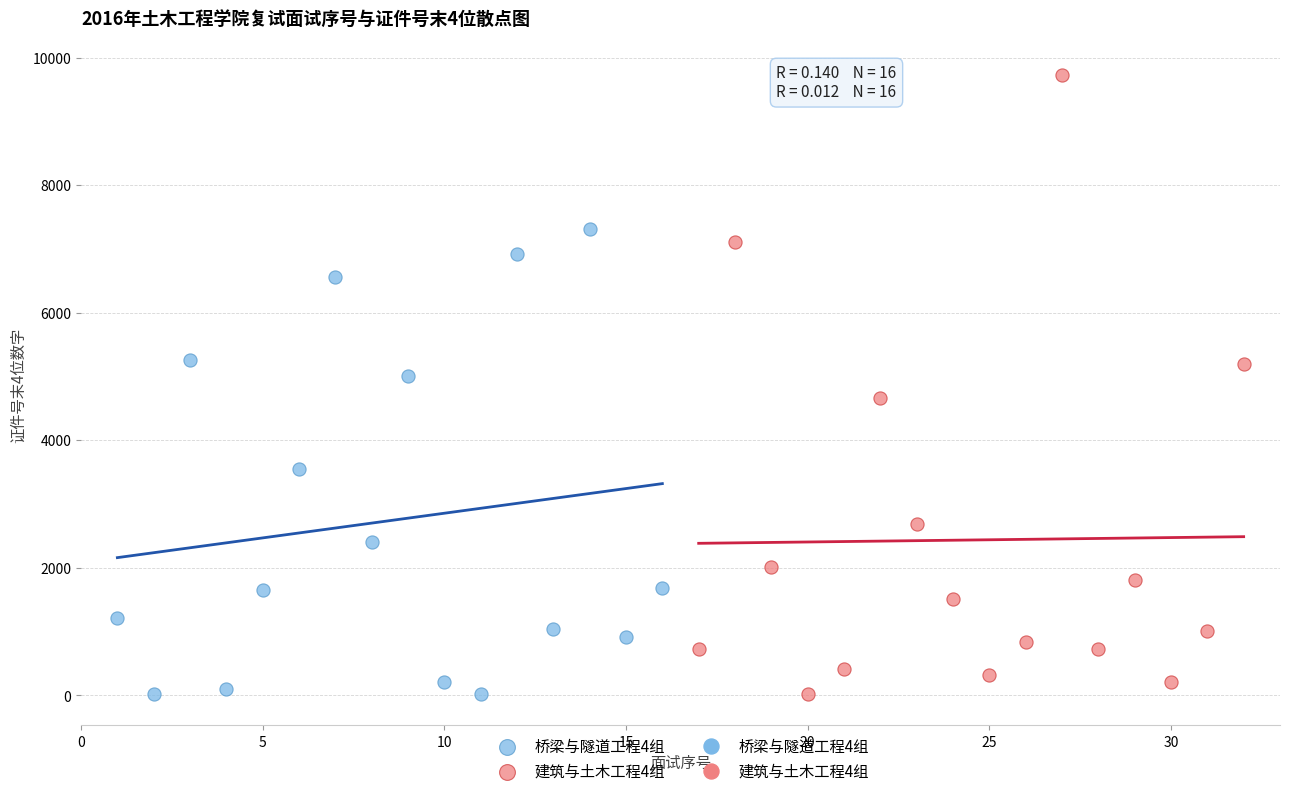

Which series has the widest spread of Y values?

建筑与土木工程4组